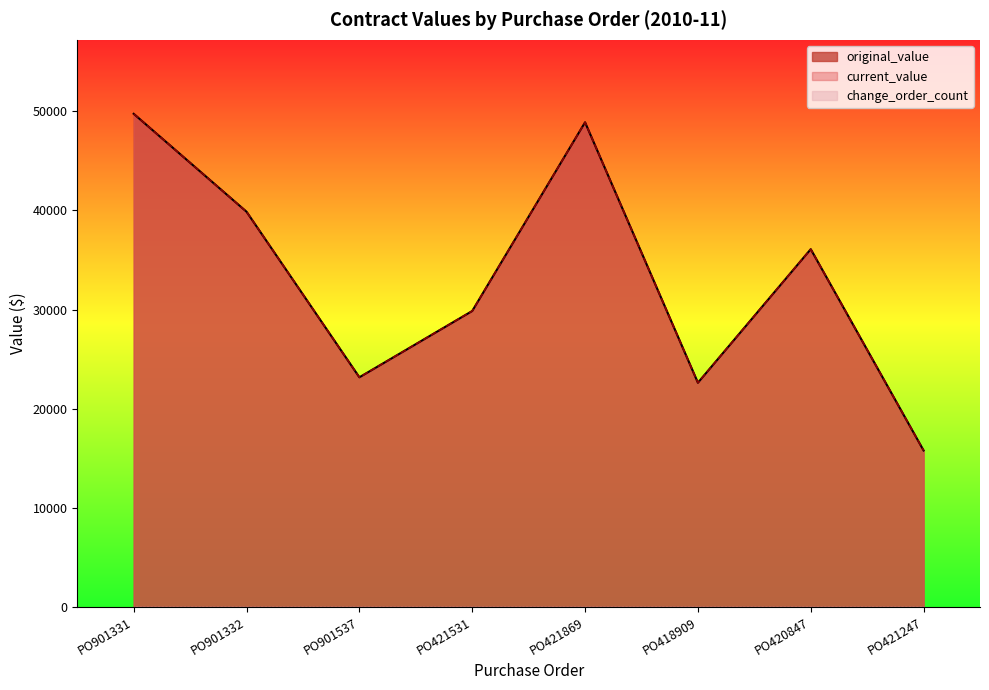

What is the maximum value shown in the chart?

49751.0